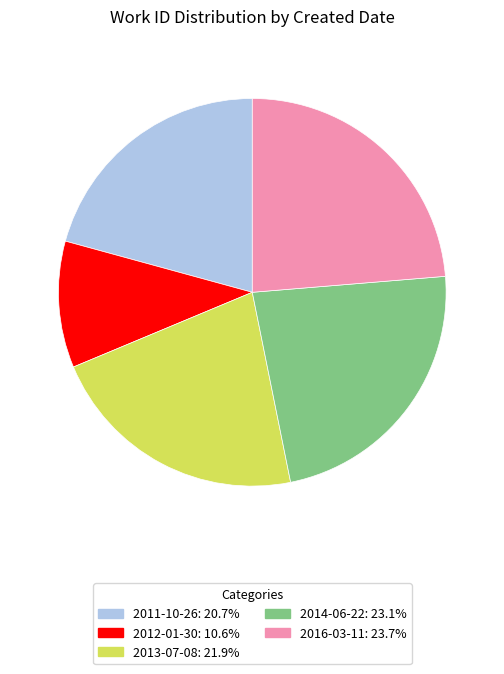

Is 2012-01-30 the majority of the pie?

No